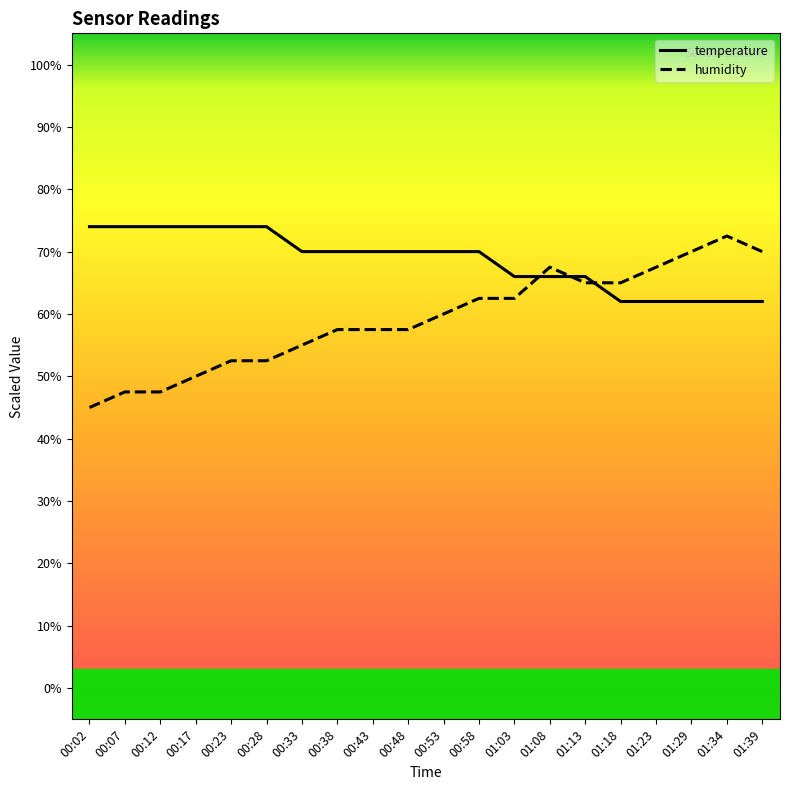

True or false: humidity has a value of 65.0 at 01:18.

True